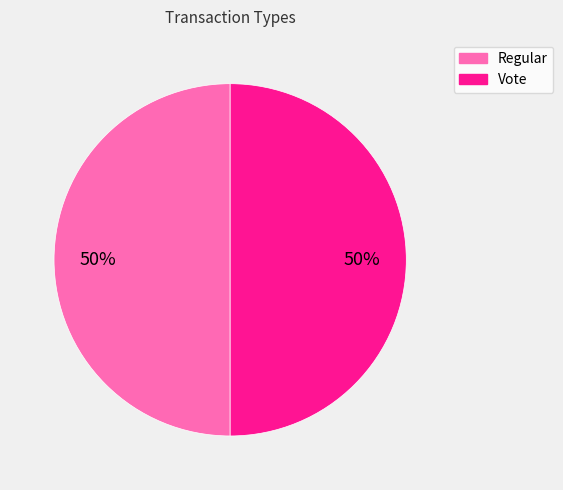

How many segments does this pie chart have?

2